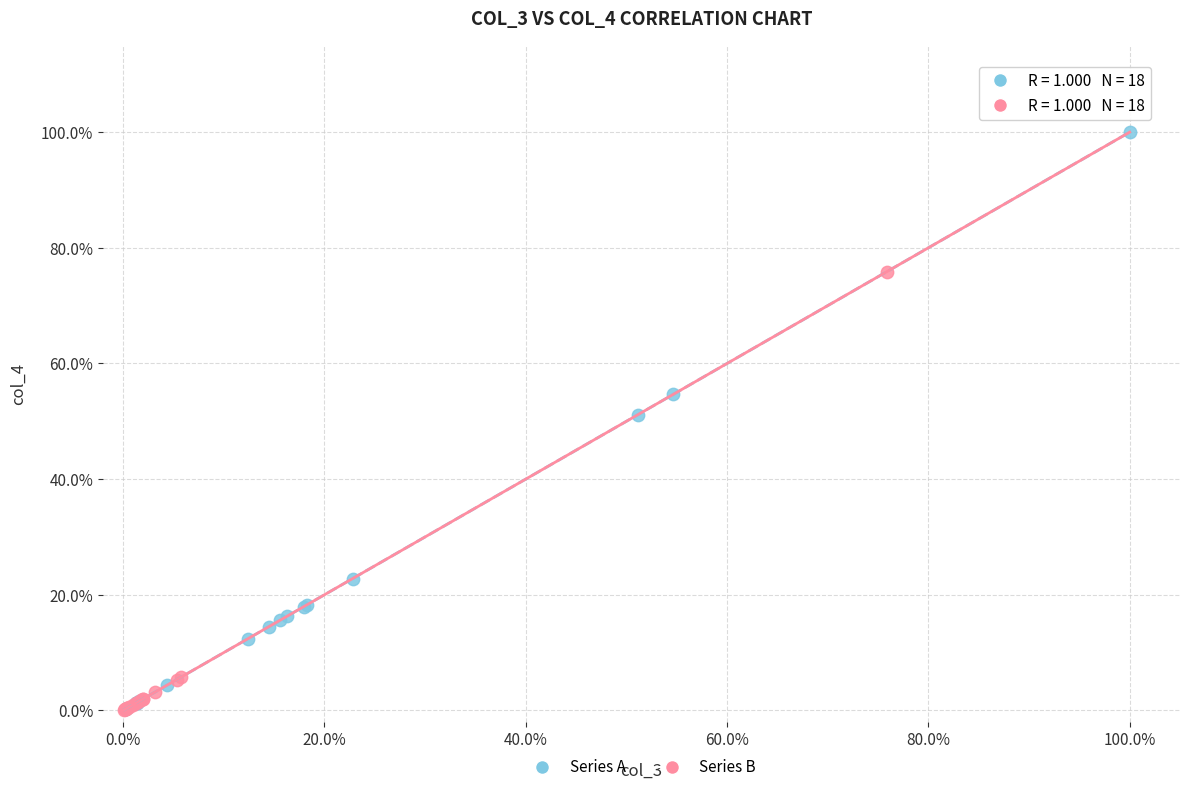

What are all the series names shown in the legend?

Series A, Series B